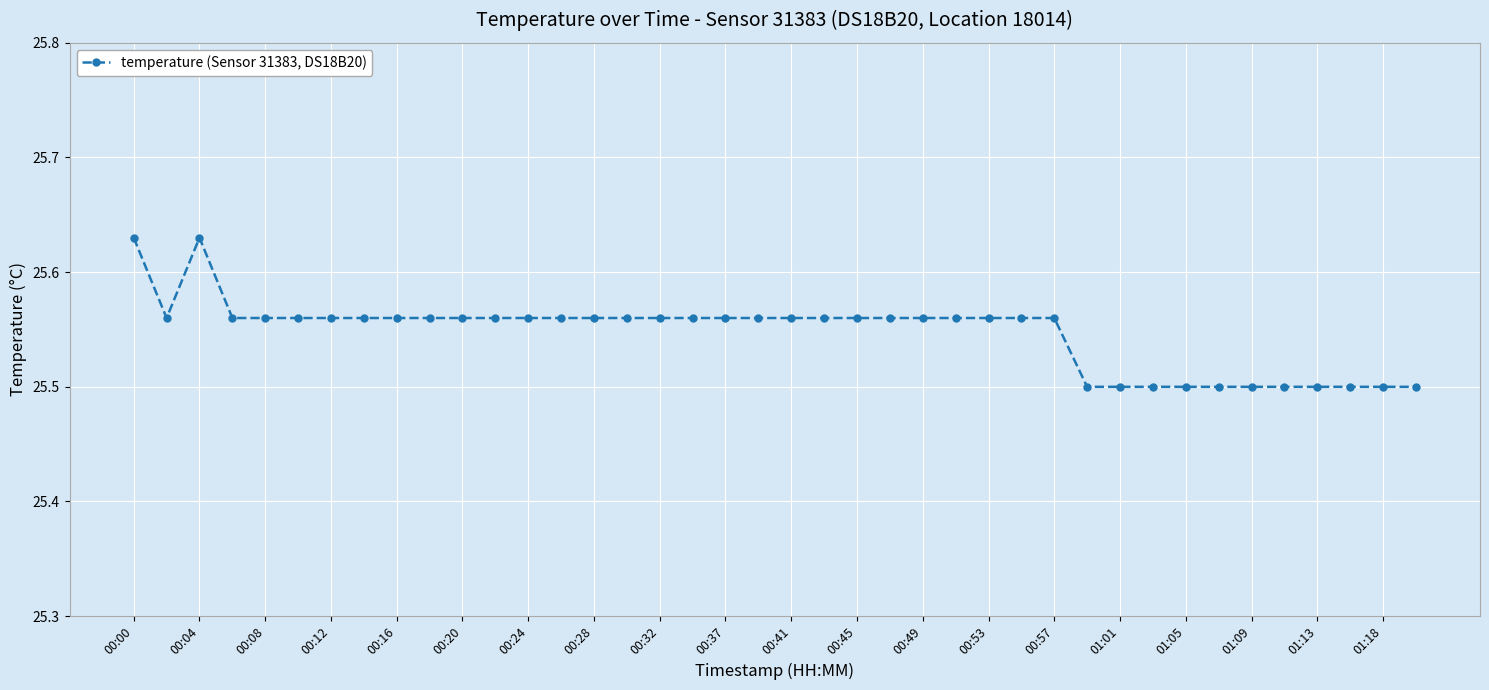

True or false: the data has more than 0 interior local peaks.

True